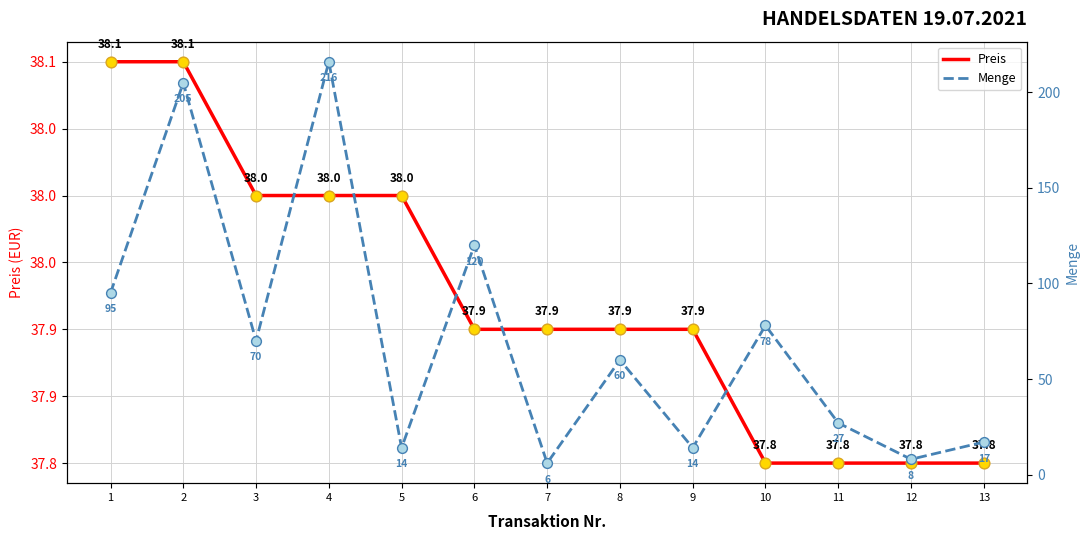

At how many categories does at least one series exceed 58?

7